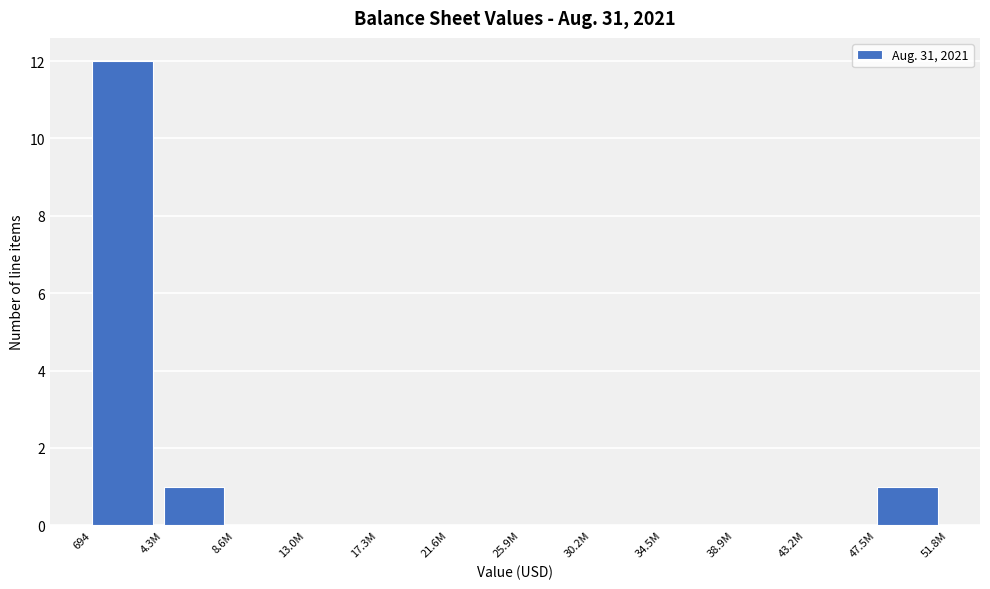

Reading left to right, what are all the values shown in this chart?

694=12	4.3M=1	8.6M=0	13.0M=0	17.3M=0	21.6M=0	25.9M=0	30.2M=0	34.5M=0	38.9M=0	43.2M=0	47.5M=1